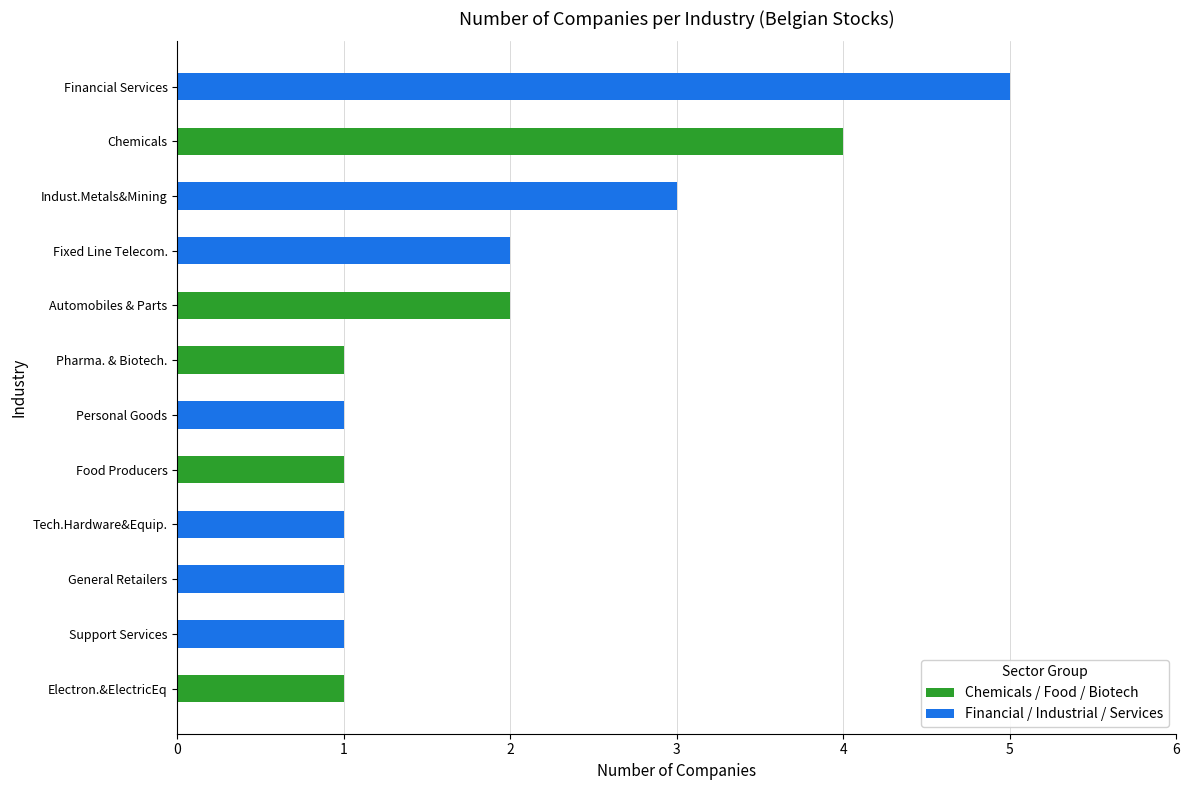

What is the sum of all values?

23